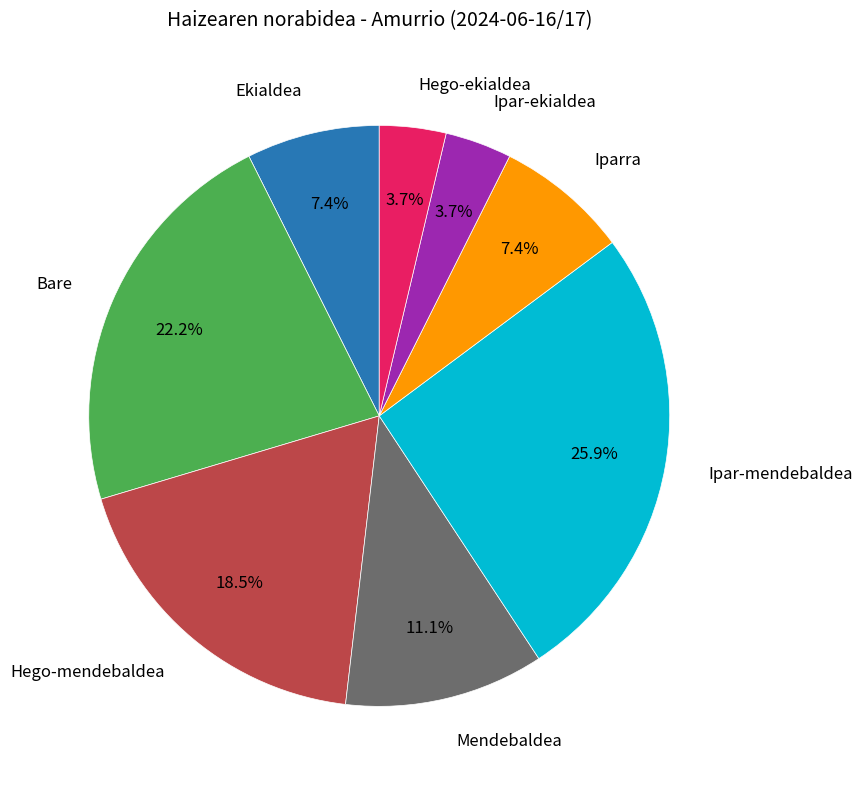

Is there any slice that represents more than half of the pie?

No